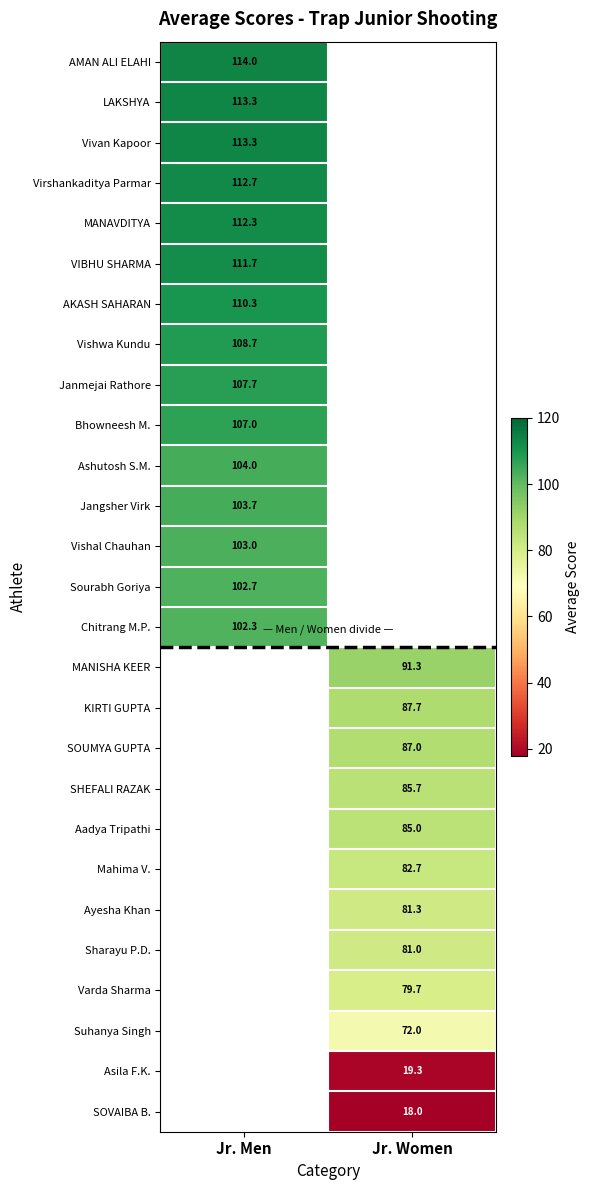

The value of Ayesha Khan at Jr. Women is 81.3. True or false?

True